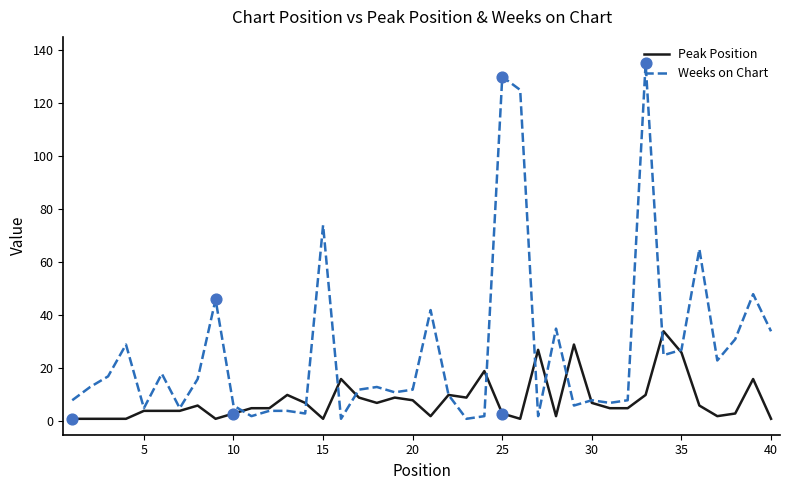

Rank the series by their average value, from highest to lowest.

Weeks on Chart, Peak Position